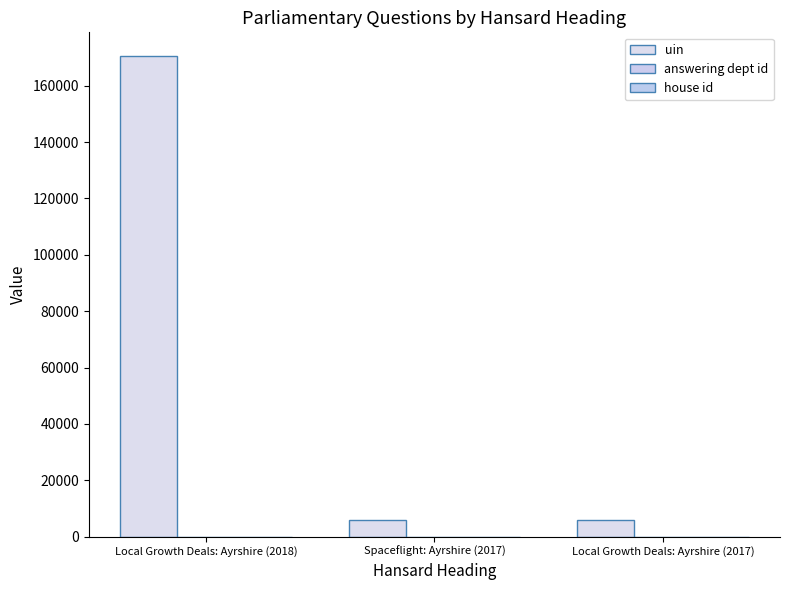

At which label is house id closest to 1?

Local Growth Deals: Ayrshire (2018)